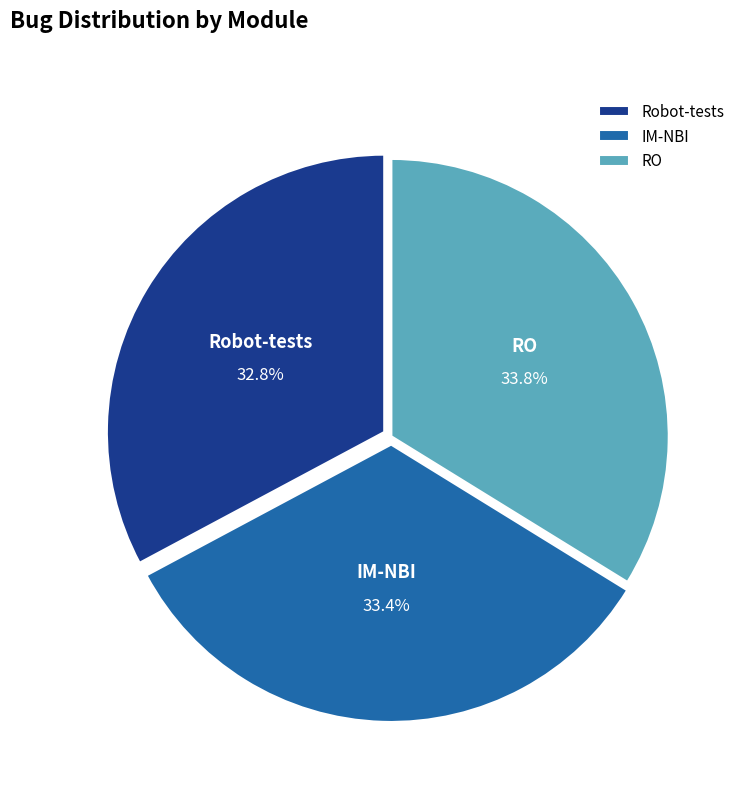

How much of the chart is everything except RO?

66.2%